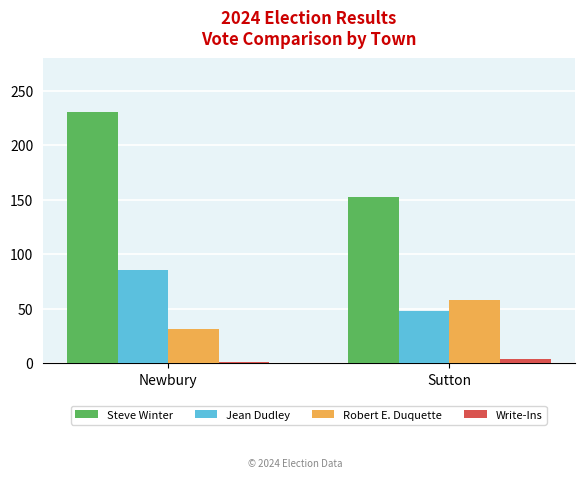

Rank the series at Sutton from highest to lowest value.

Steve Winter, Robert E. Duquette, Jean Dudley, Write-Ins